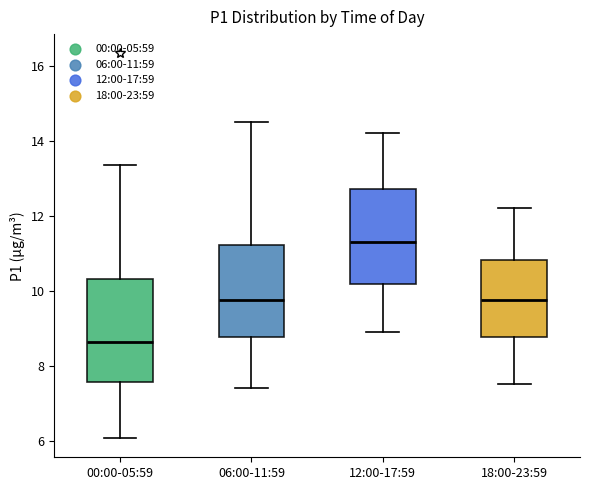

Which box's median line is the lowest?

00:00-05:59